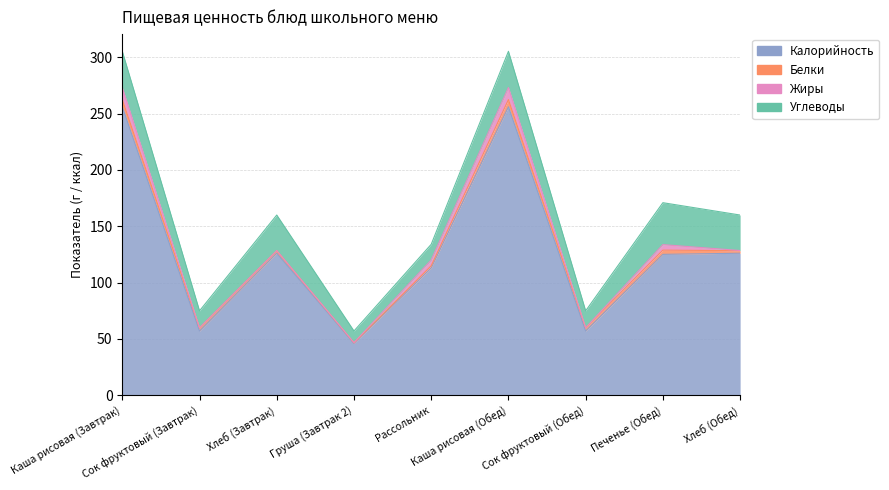

At which category does the chart reach its peak across all series?

Каша рисовая (Завтрак)